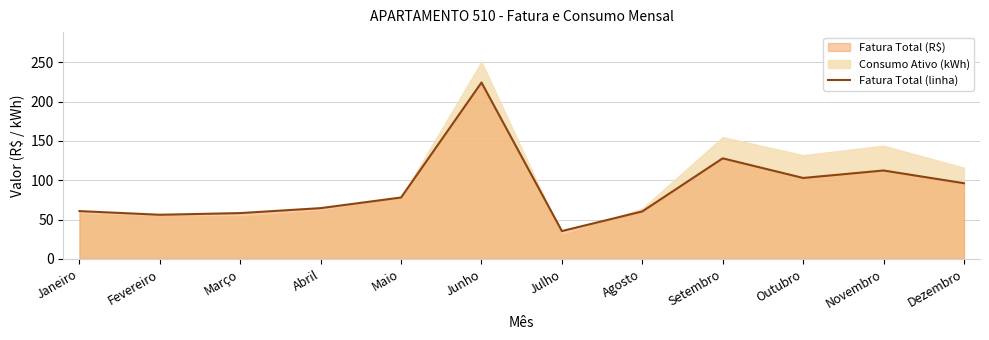

What is the label of the 6th point from the right?

Julho